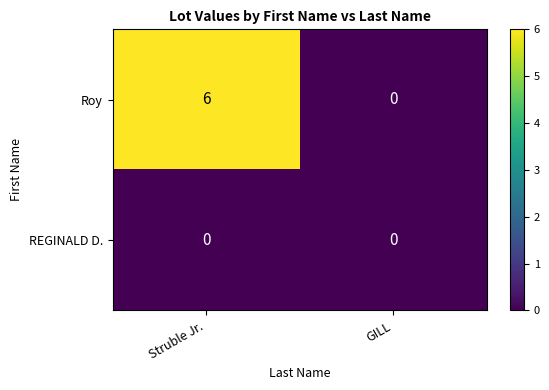

Which series has the largest total across all categories?

Roy